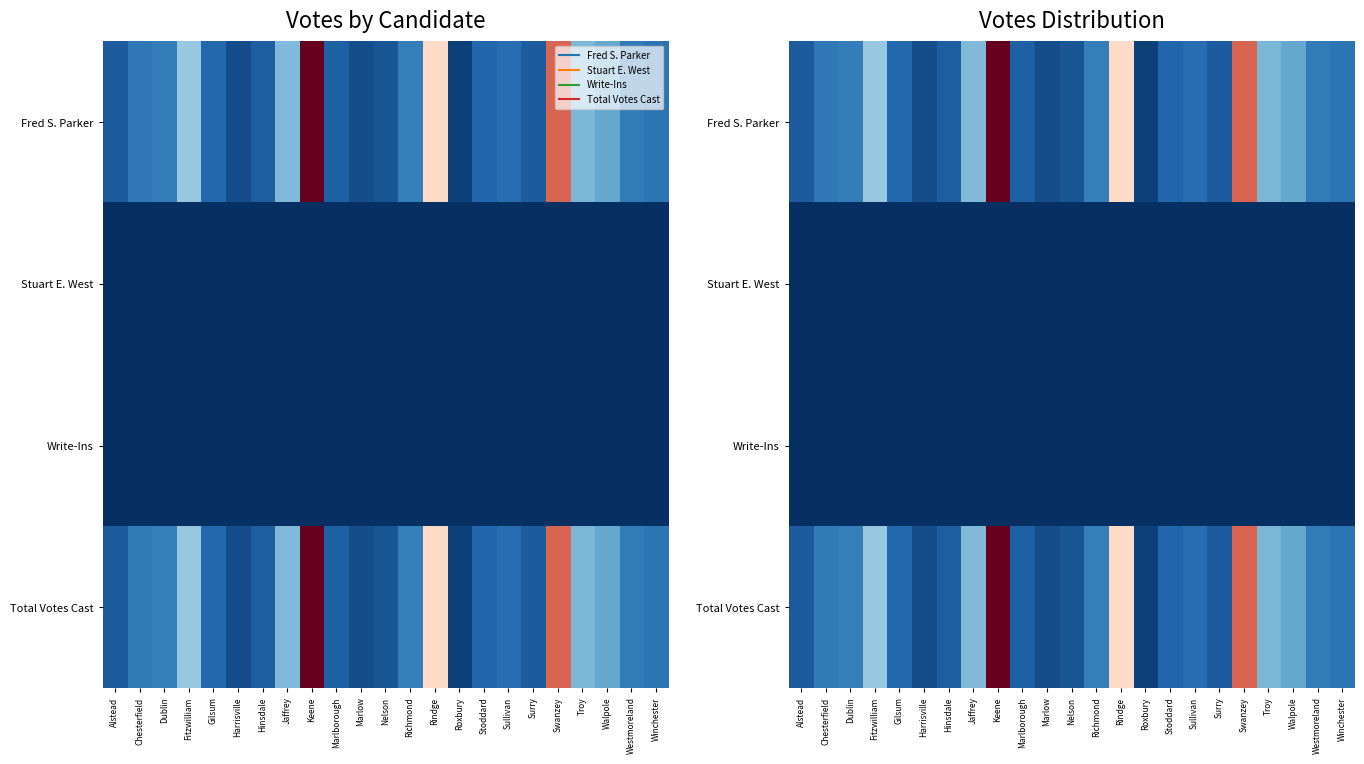

List the labels in order of Stuart E. West value, largest first.

Chesterfield, Westmoreland, Alstead, Dublin, Fitzwilliam, Gilsum, Harrisville, Hinsdale, Jaffrey, Keene, Marlborough, Marlow, Nelson, Richmond, Rindge, Roxbury, Stoddard, Sullivan, Surry, Swanzey, Troy, Walpole, Winchester